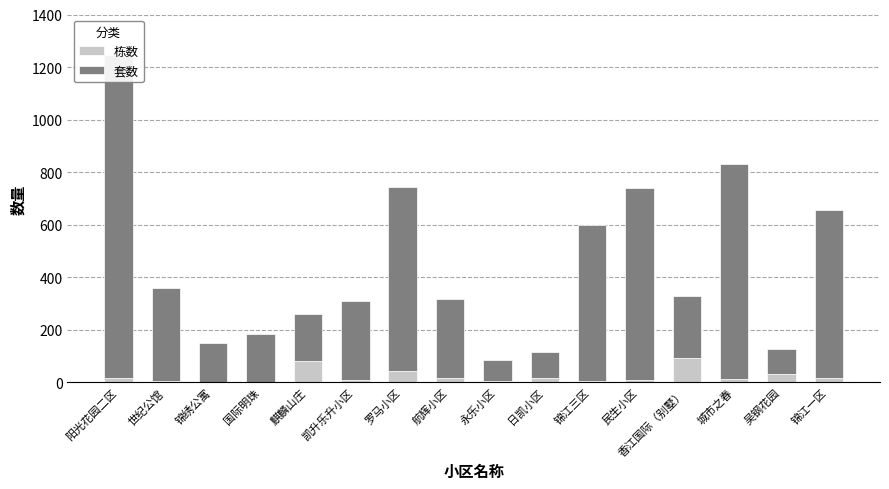

What is the difference between the 栋数 values at 日凯小区 and 吴钢花园?

17